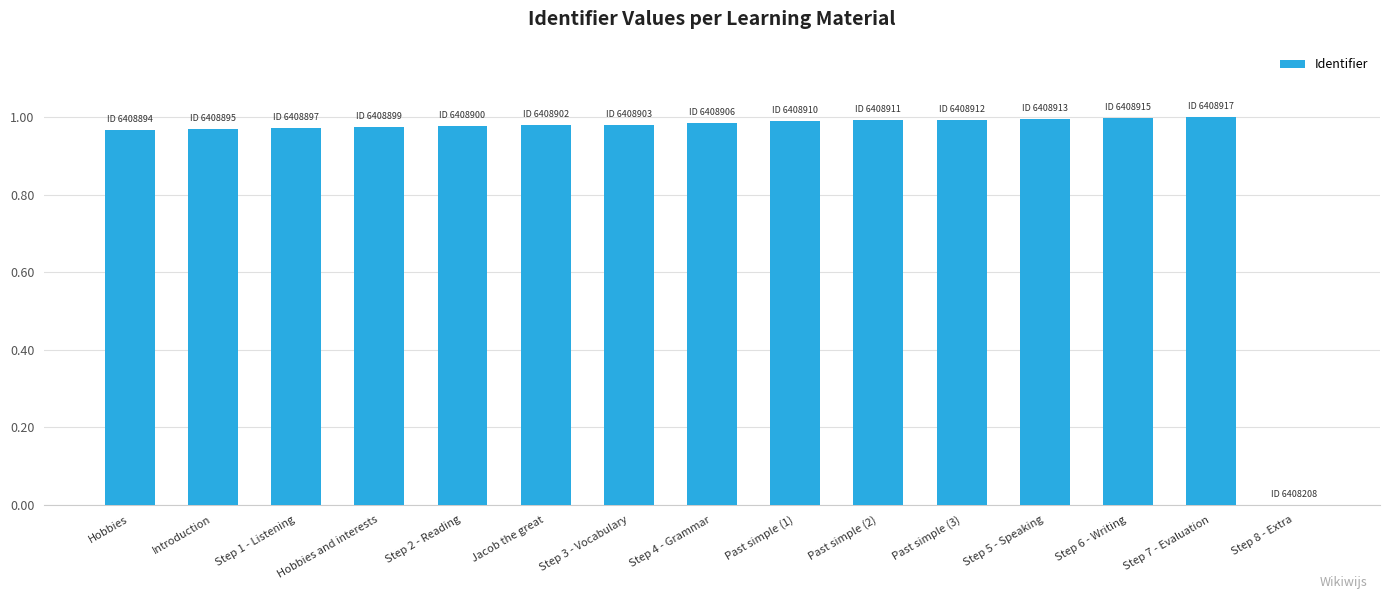

What is the sum of the values at Past simple (1) and Step 3 - Vocabulary?

2.0